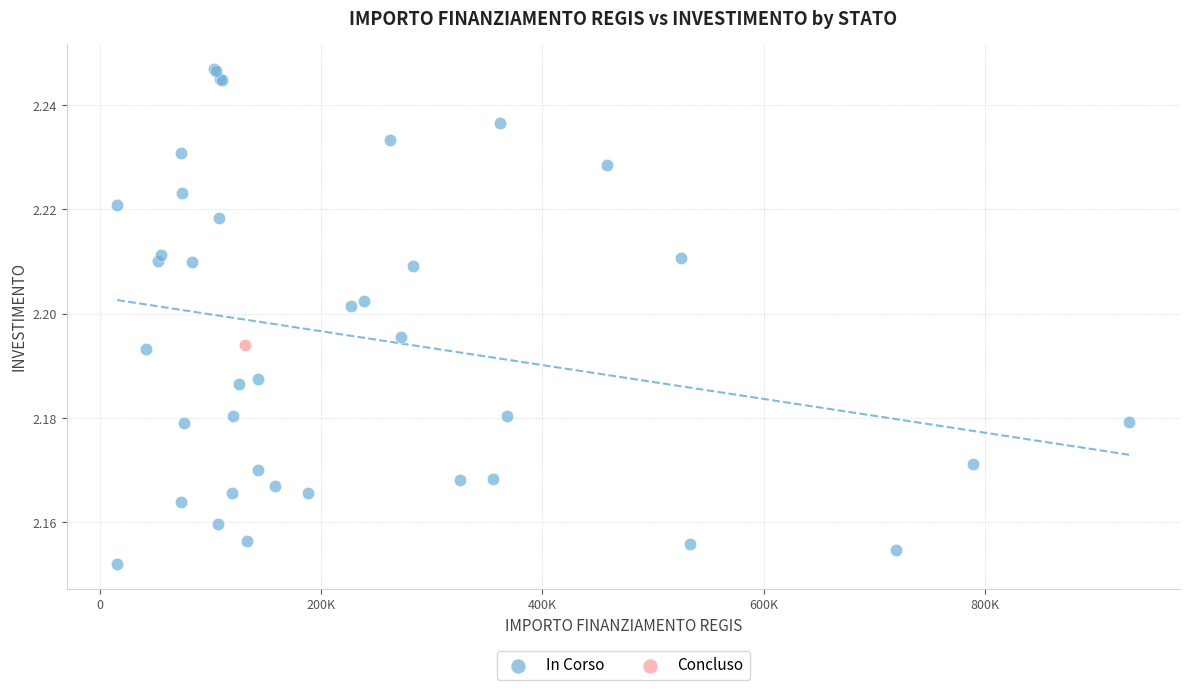

What are all the series names shown in the legend?

In Corso, Concluso